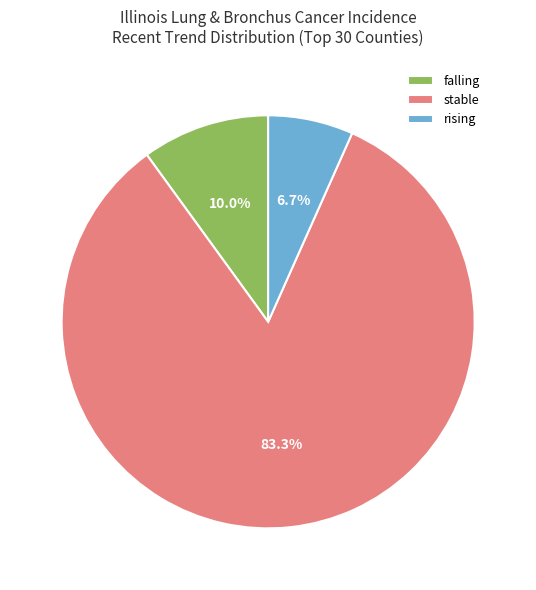

Which category has the smallest portion of the pie?

rising